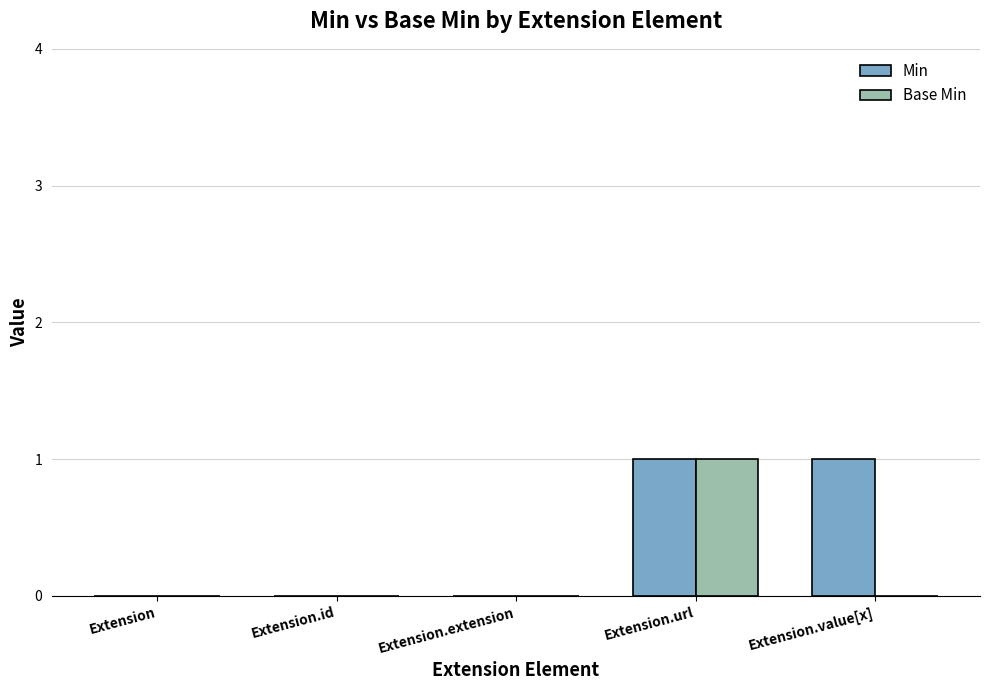

Reading left to right, list all the values displayed in this chart.

Min: Extension=0	Extension.id=0	Extension.extension=0	Extension.url=1	Extension.value[x]=1
Base Min: Extension=0	Extension.id=0	Extension.extension=0	Extension.url=1	Extension.value[x]=0